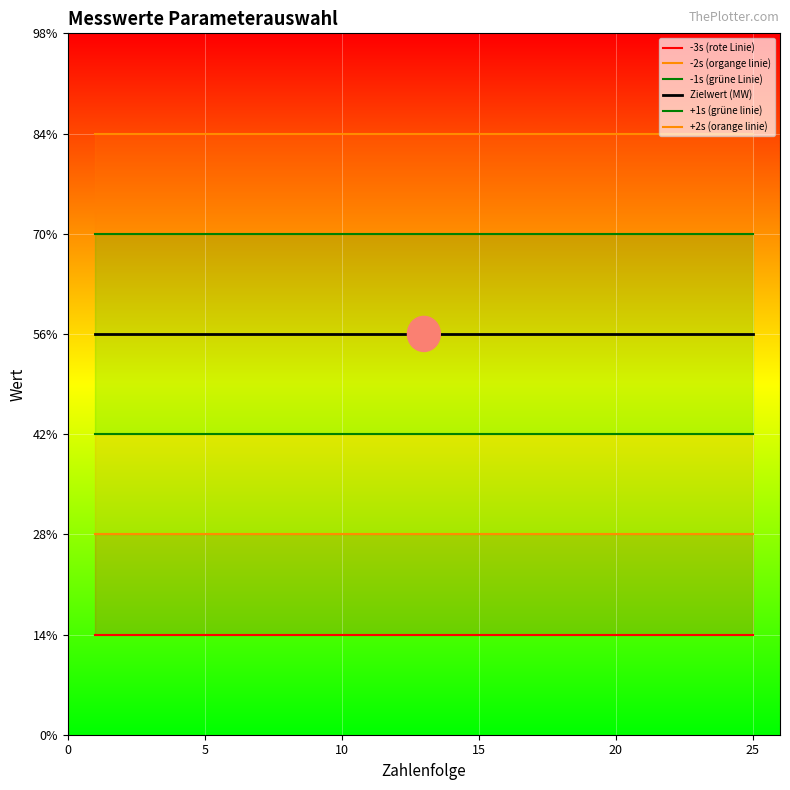

What is the sum of all +2s (orange linie) values?

150